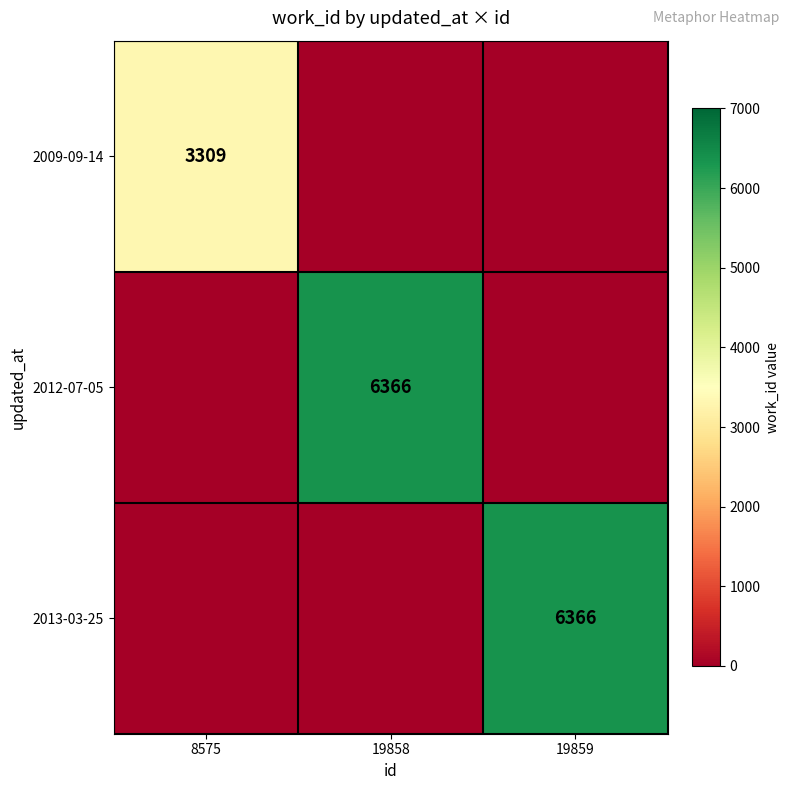

Is the value of 2009-09-14 at 8575 greater than the value of 2012-07-05 at 19858?

No